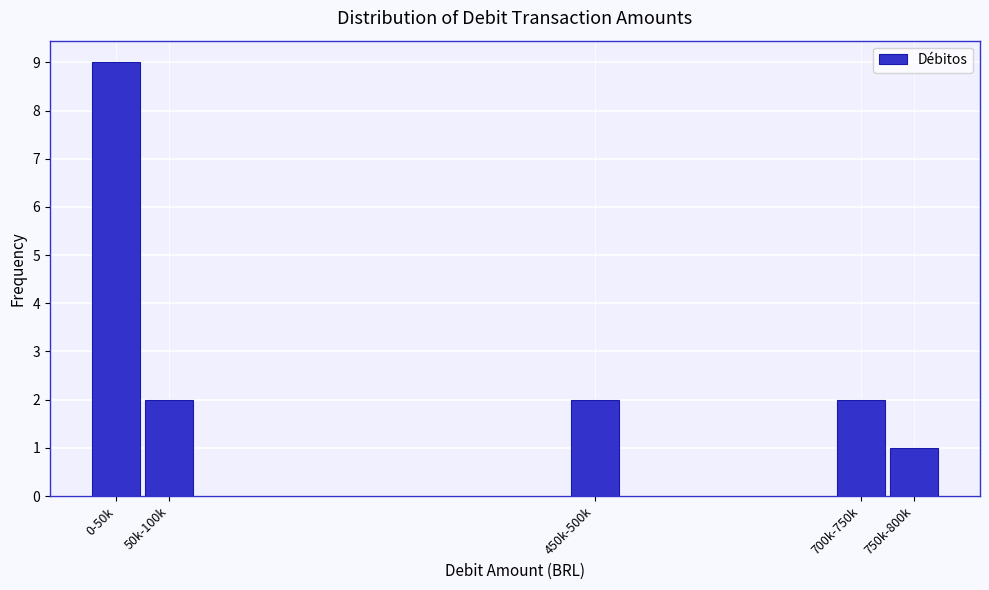

Reading left to right, transcribe all the data shown in this chart.

0-50k=9	50k-100k=2	450k-500k=2	700k-750k=2	750k-800k=1